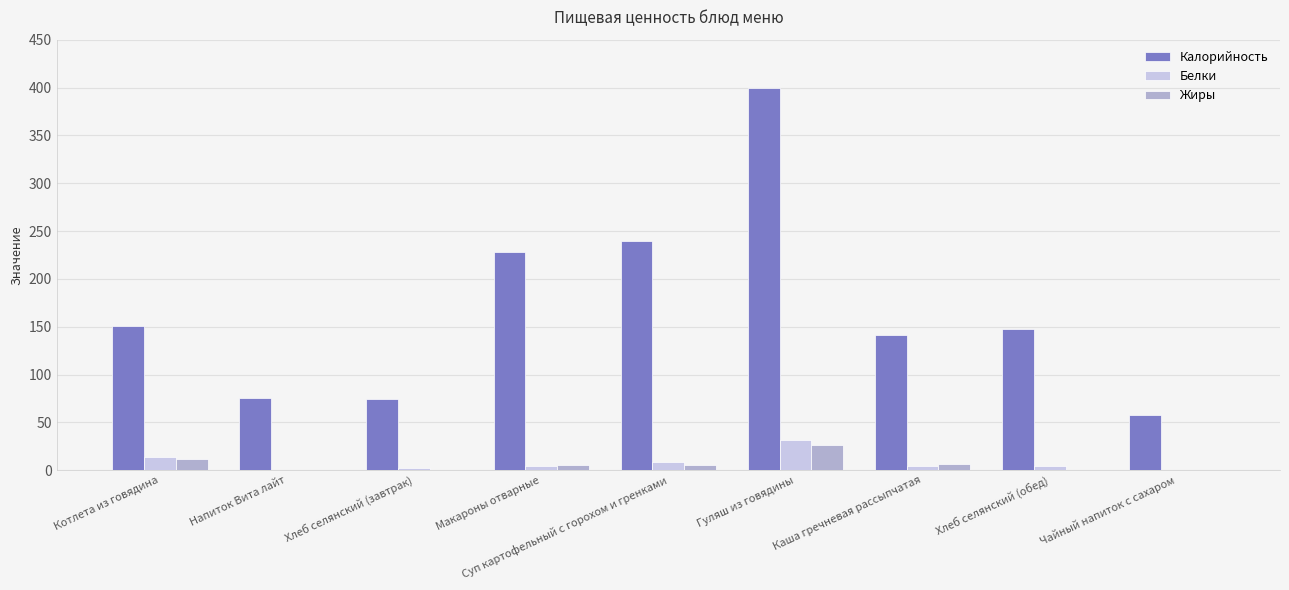

What are all the series names shown in the legend?

Калорийность, Белки, Жиры